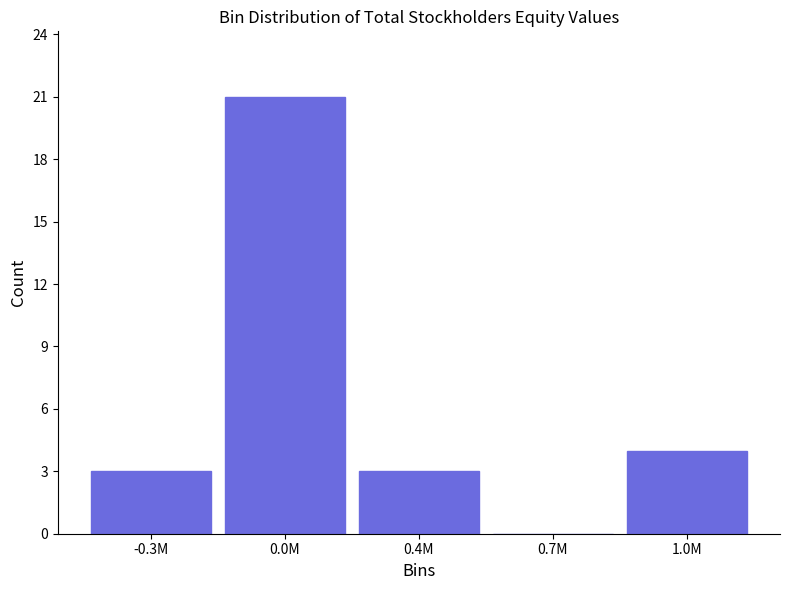

Reading left to right, extract all data points from this chart.

-0.3M=3	0.0M=21	0.4M=3	0.7M=0	1.0M=4